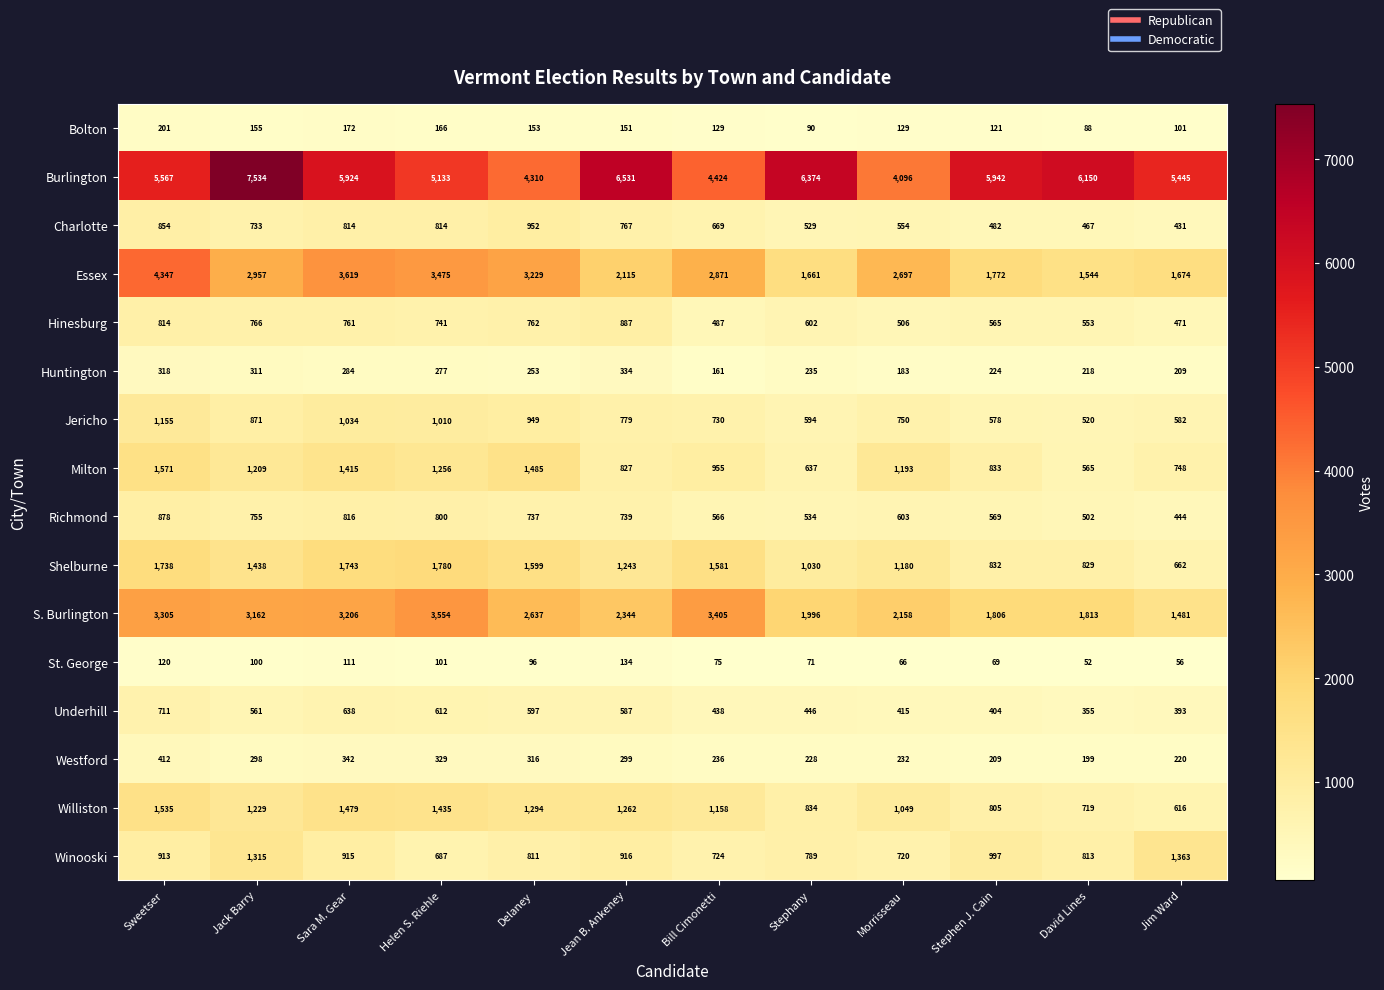

At which label is St. George closest to 93?

Delaney